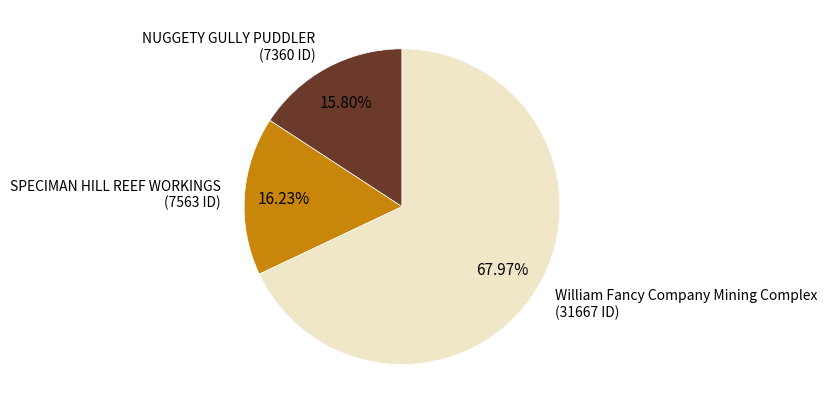

To the nearest percent, what is the difference between the SPECIMAN HILL REEF WORKINGS and William Fancy Company Mining Complex slice percentages?

52%